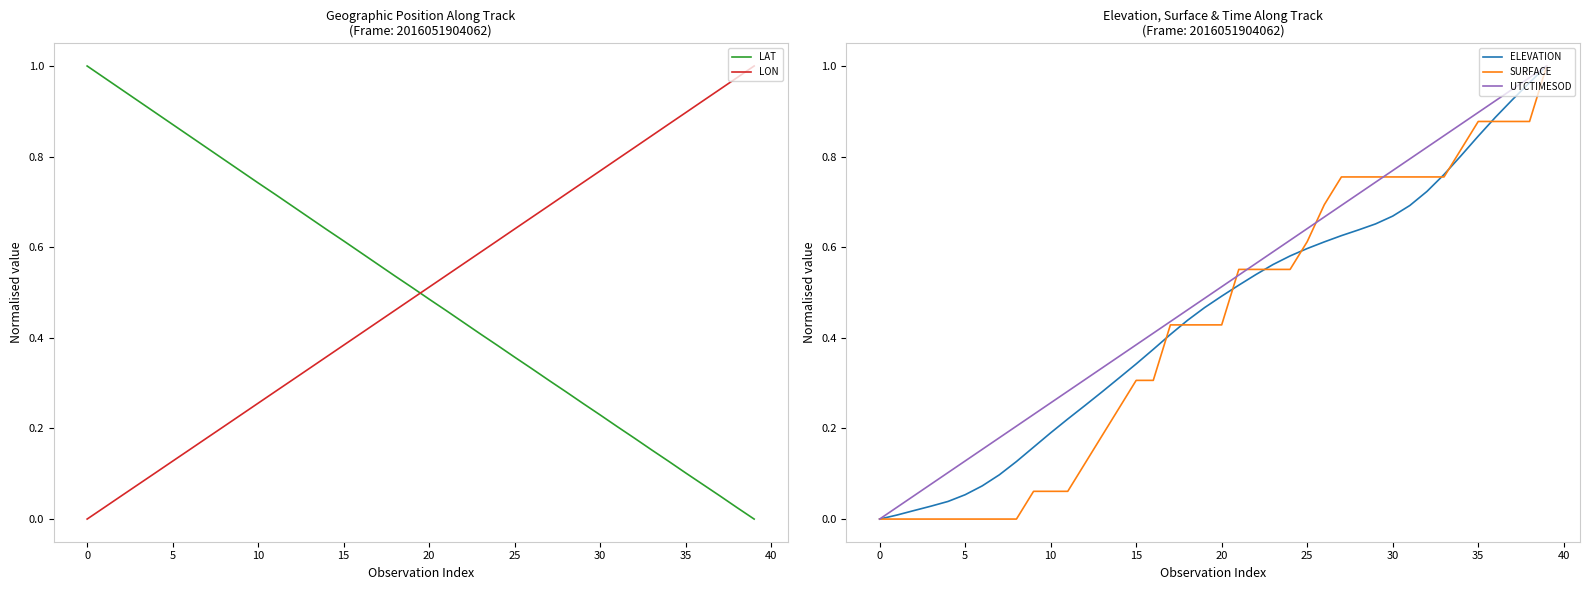

At 37, list the series in order from largest to smallest.

UTCTIMESOD, LON, ELEVATION, SURFACE, LAT